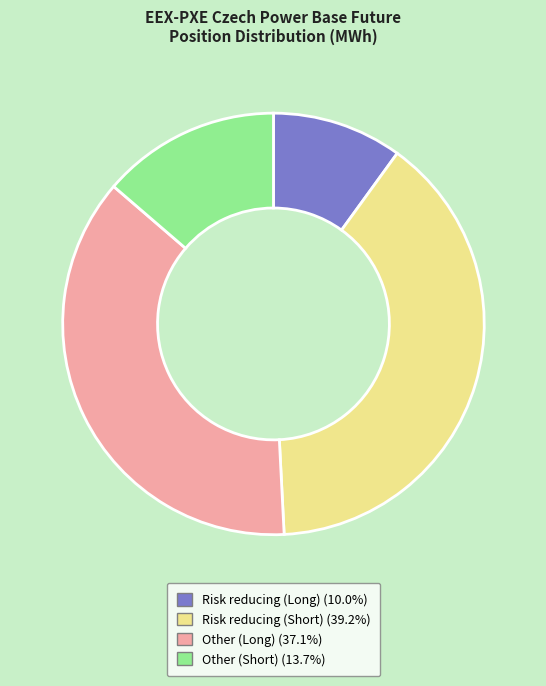

Which category has the smallest portion of the pie?

Risk reducing (Long)